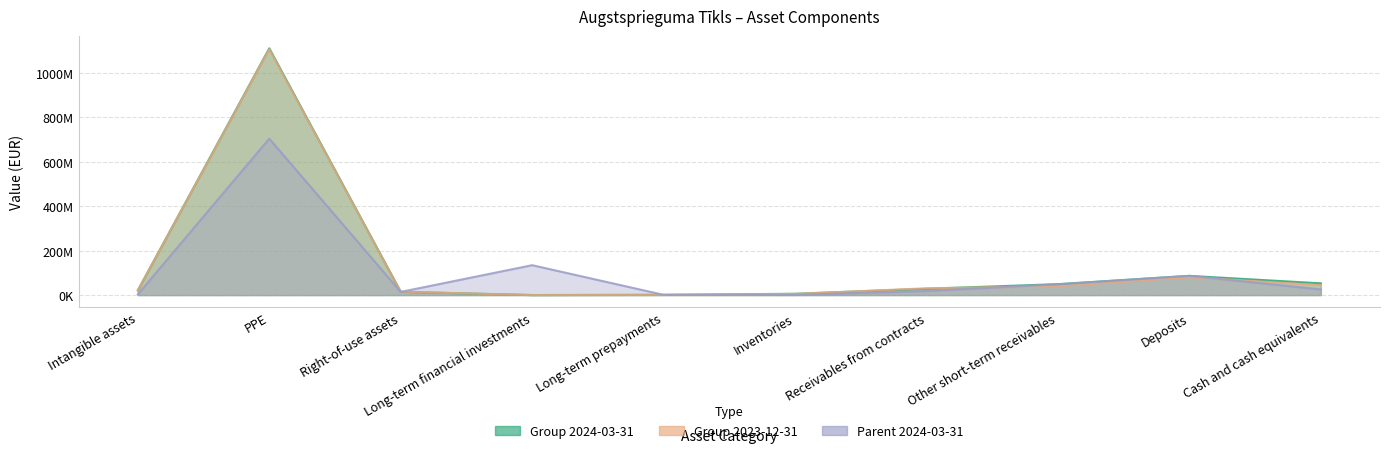

What is the value of the Parent 2024-03-31 point at the 9th from the left?

86438997